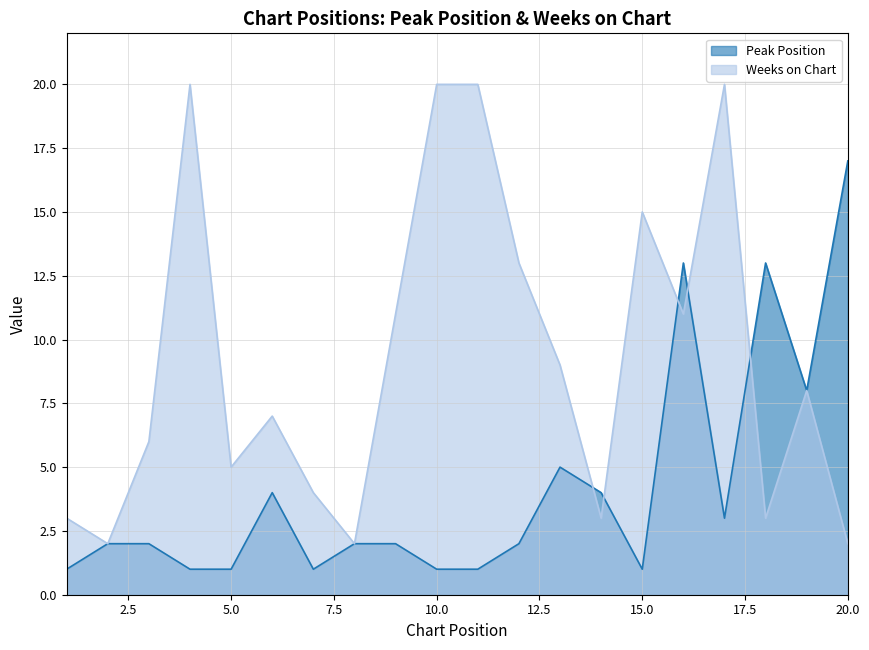

How many data points in Peak Position are above 2?

8